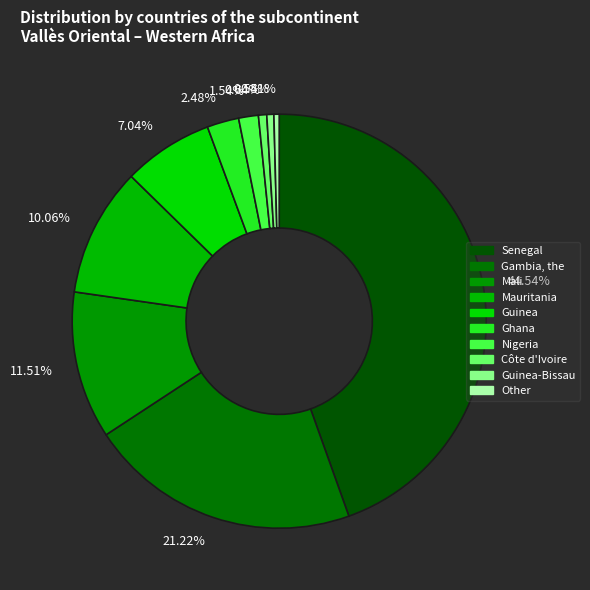

Which has a higher value, 0.64% or 2.48%?

2.48%